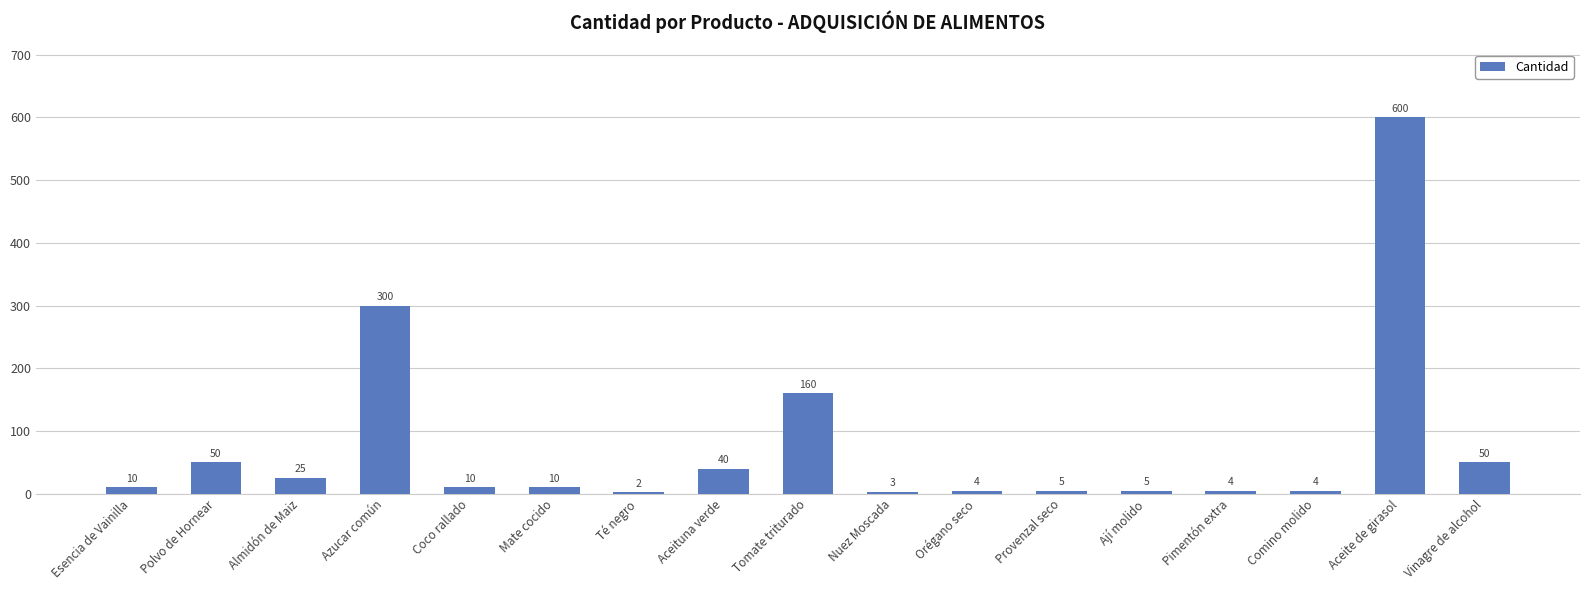

Count the number of data series in this chart.

1